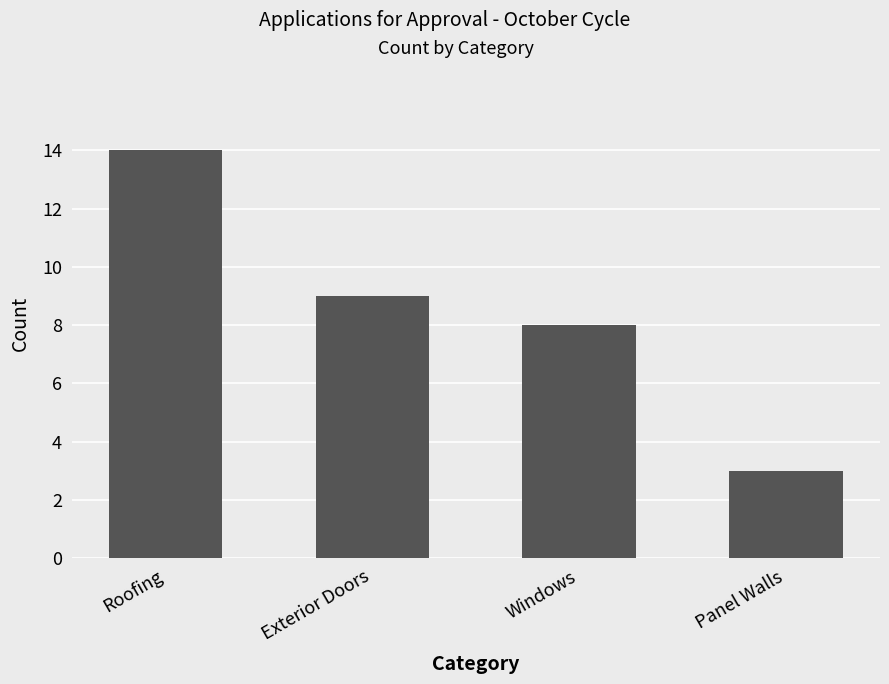

What is the value of the 3rd bar from the left?

8